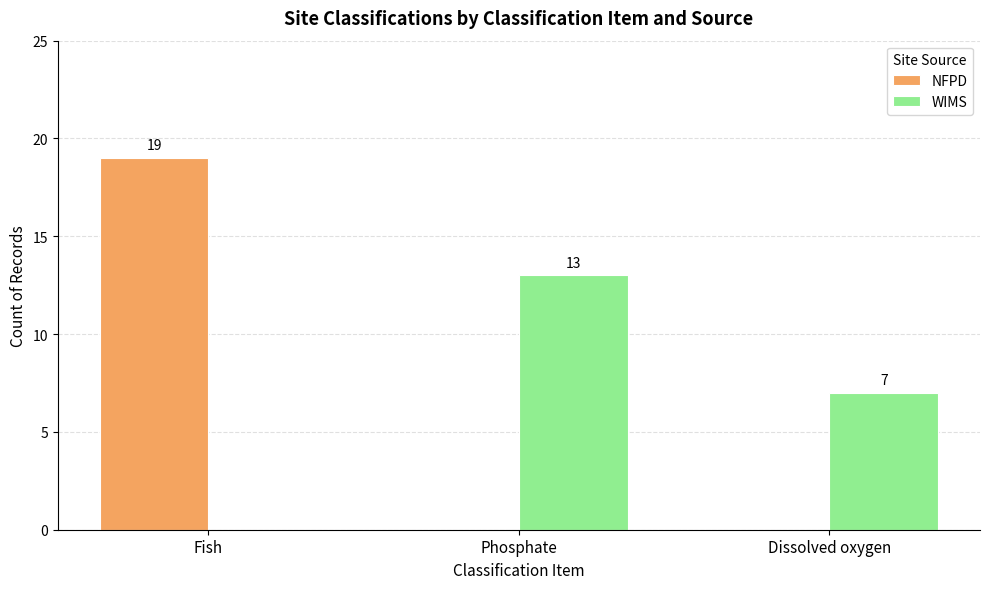

What are all the series names shown in the legend?

NFPD, WIMS